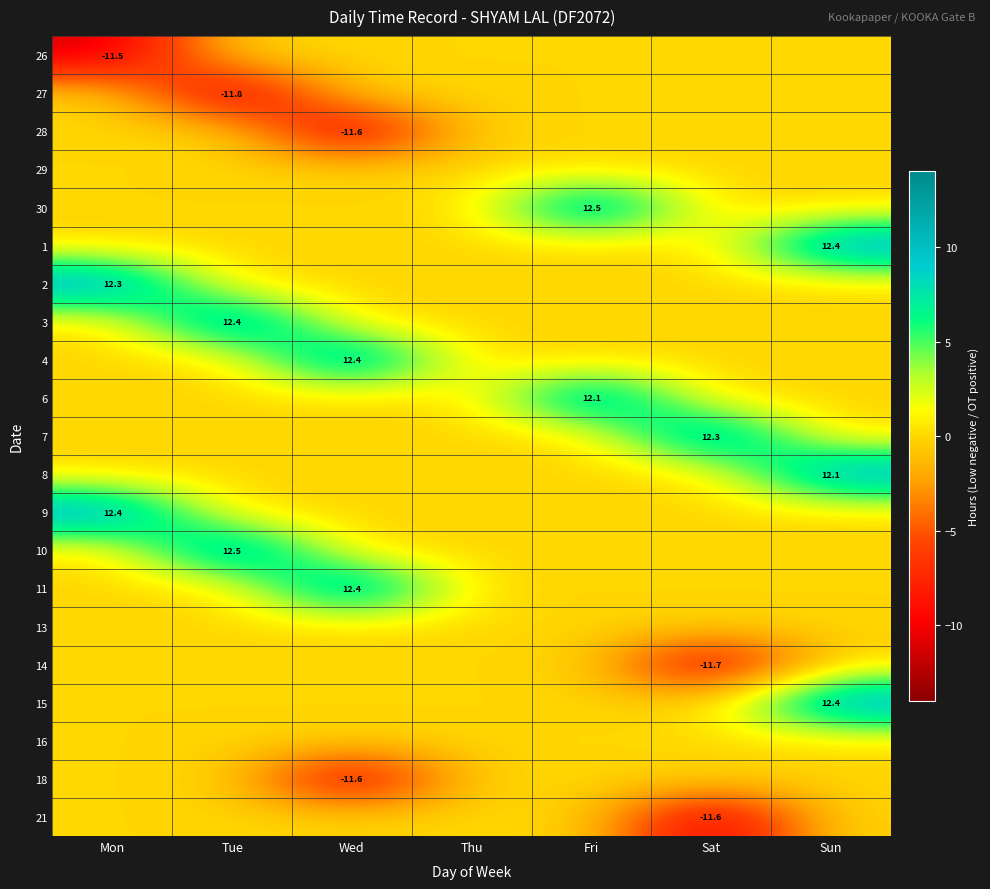

The 30 series shows 12.5 at Fri. True or false?

True